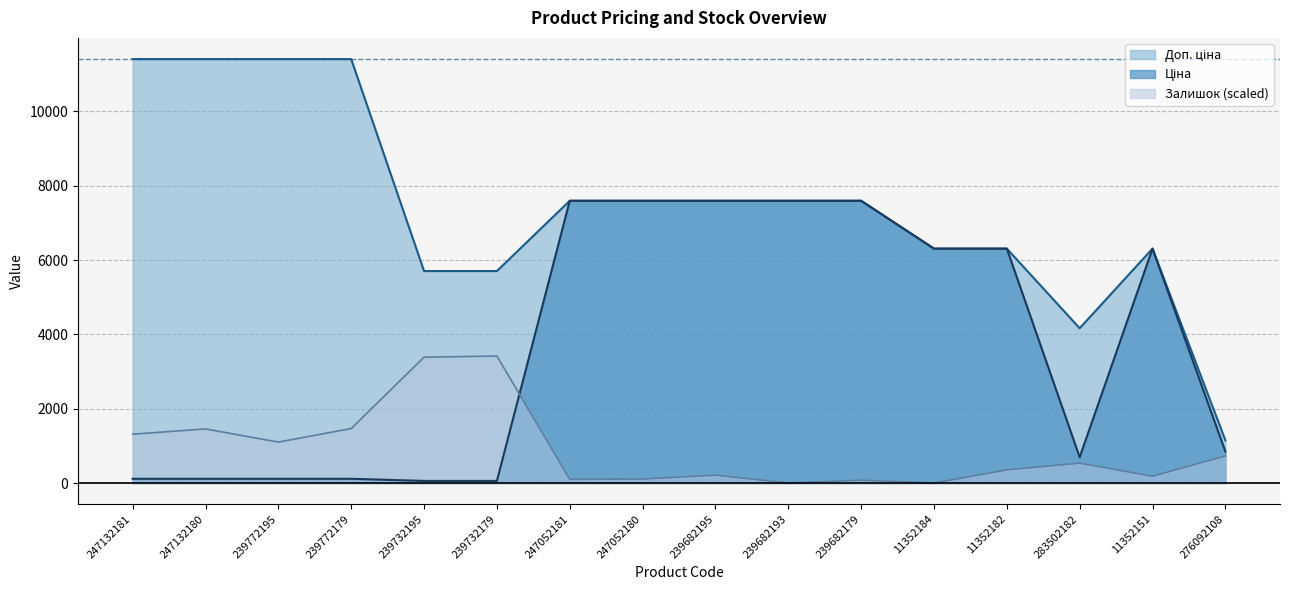

How many data points in Ціна are less than 6308?

8